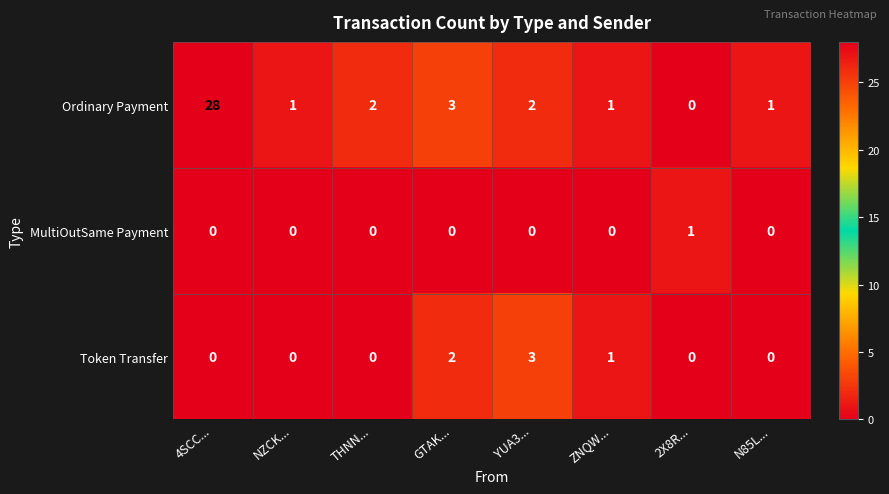

Rank the series by their maximum value, from highest to lowest.

Ordinary Payment, Token Transfer, MultiOutSame Payment